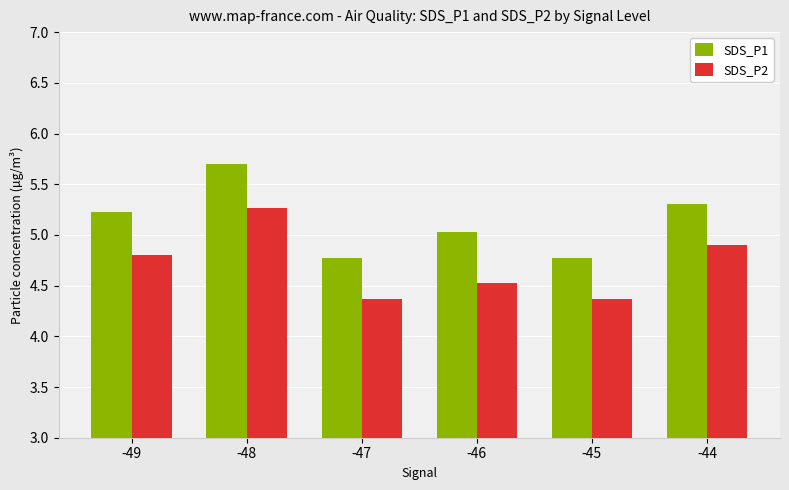

True or false: SDS_P1 has a value of 2.6 at -48.

False